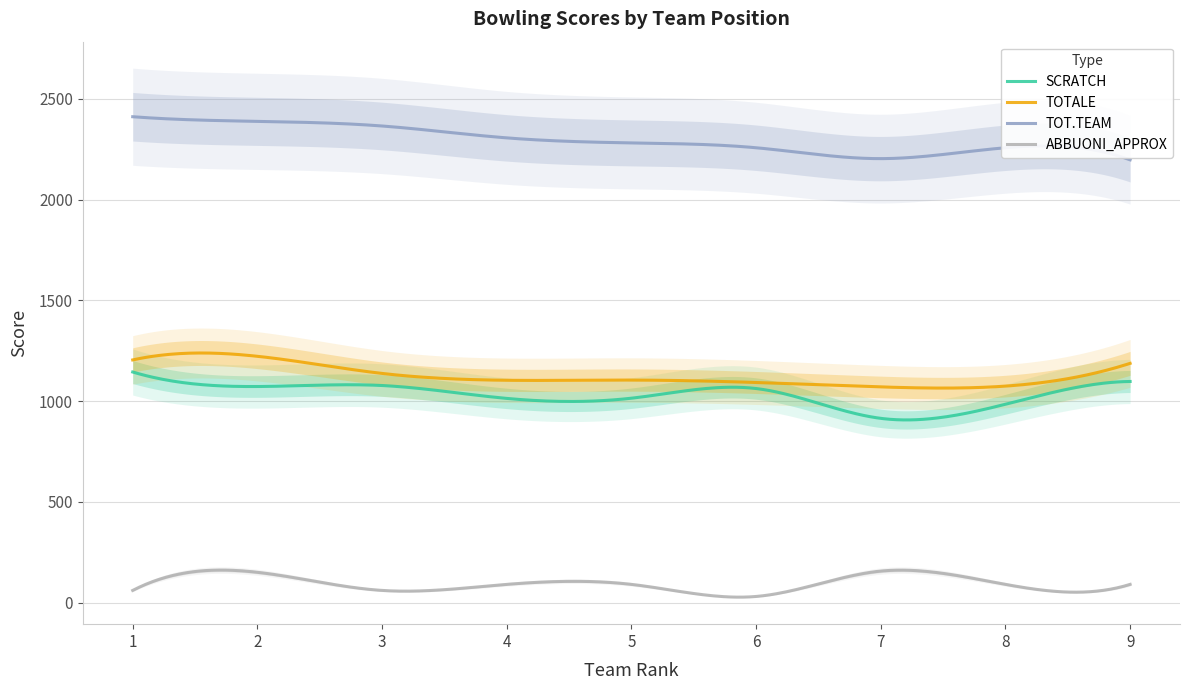

In ABBUONI_APPROX, how many points are lower than both neighbors (excluding endpoints)?

3